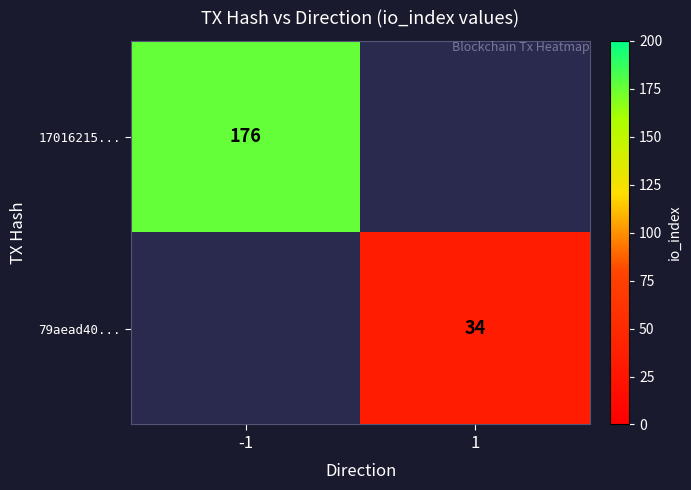

Is the value of 17016215... at -1 greater than the value of 79aead40... at 1?

Yes